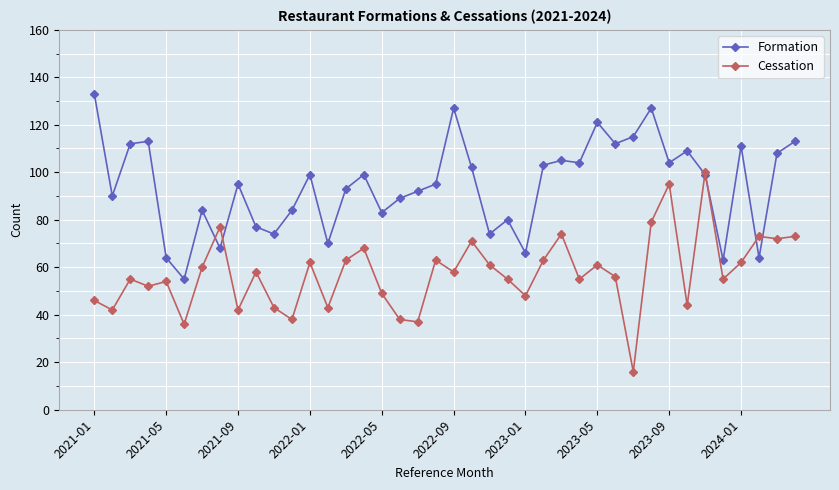

What is the sum of all Formation values?

3776